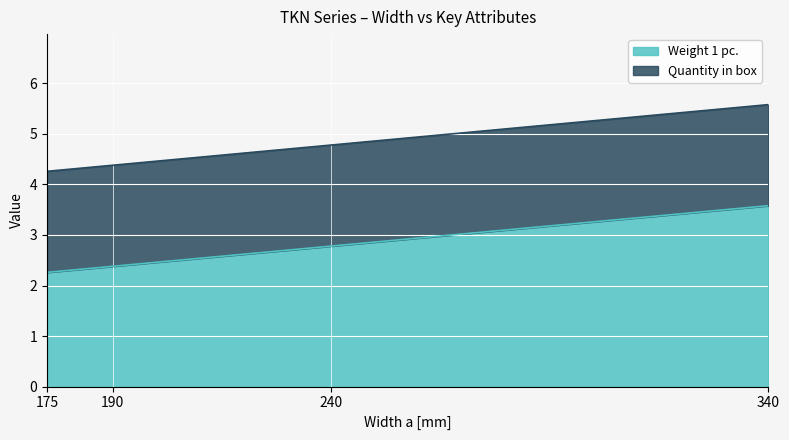

Reading left to right, list all the values displayed in this chart.

Weight 1 pc.: 2.3	2.4	2.8	3.6
Catalogue number (scaled): 4.3	4.4	4.8	5.6